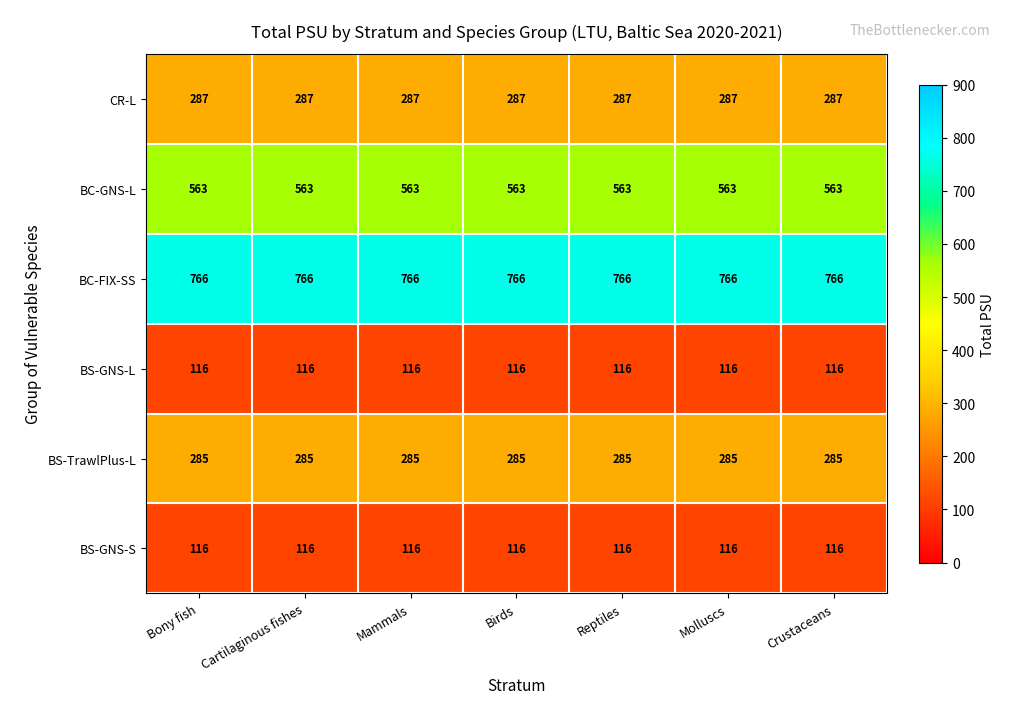

What is the sum of the BC-FIX-SS values at Cartilaginous fishes and Crustaceans?

1532